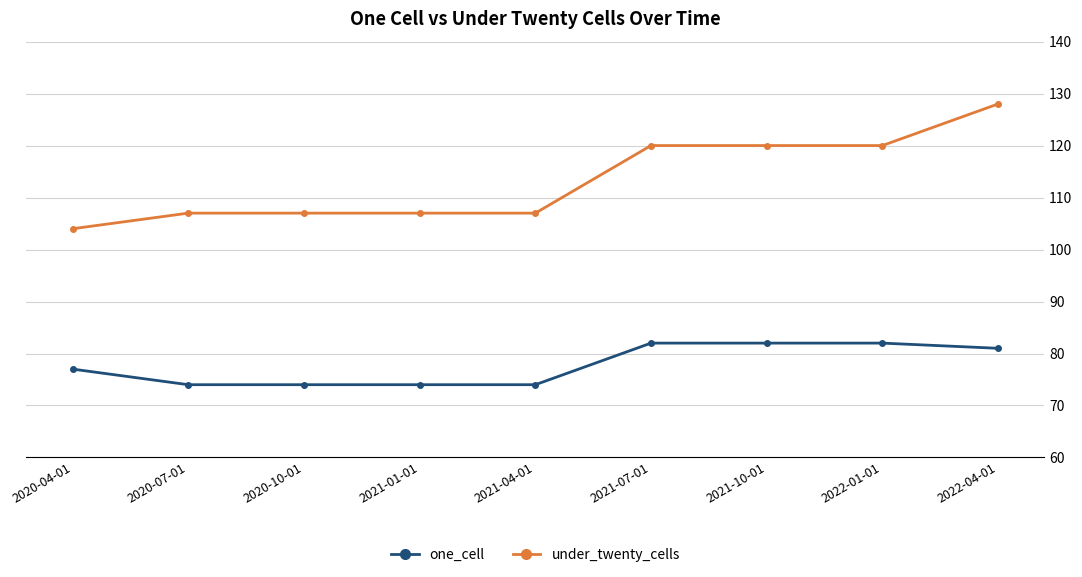

At which label does under_twenty_cells reach its minimum?

2020-04-01